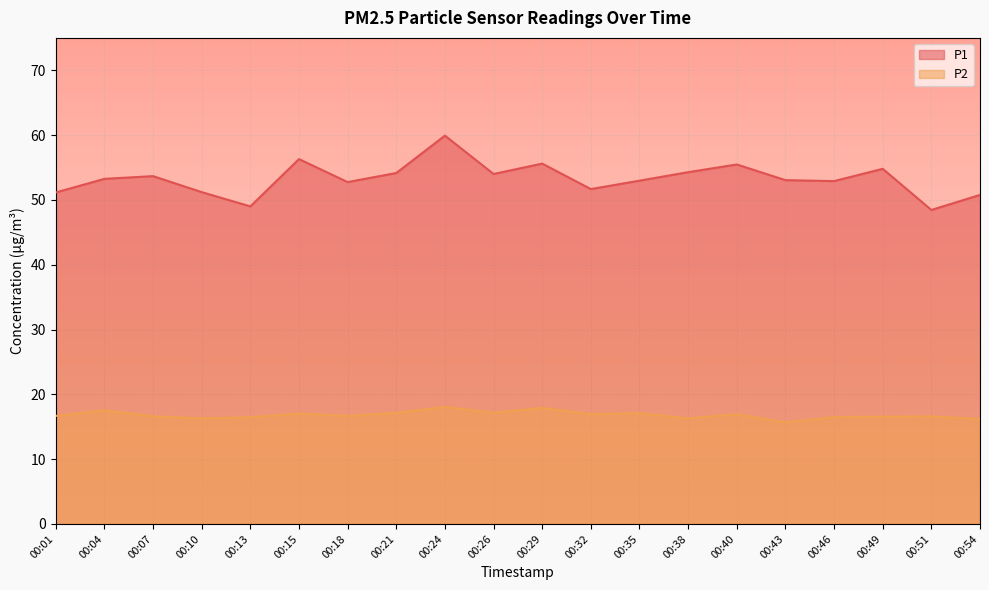

How many lines are shown in the chart?

2